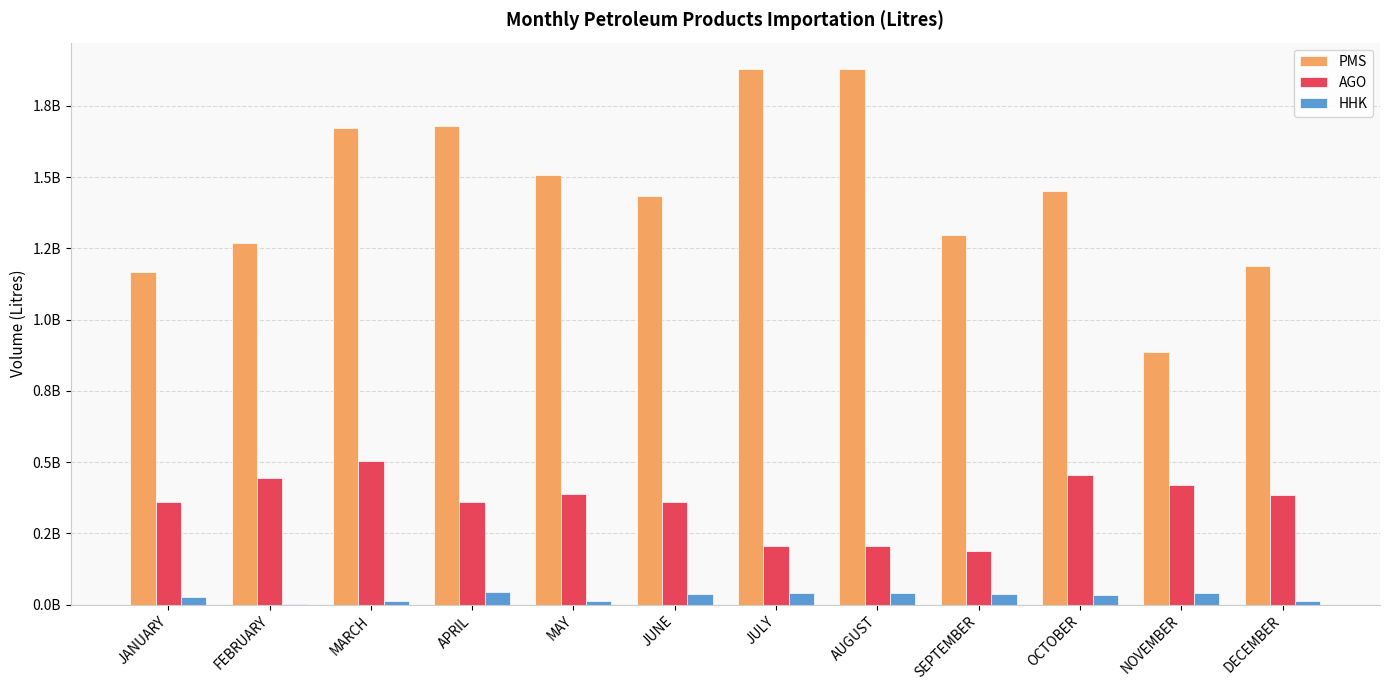

At which label does AGO first exceed 383552757?

FEBRUARY